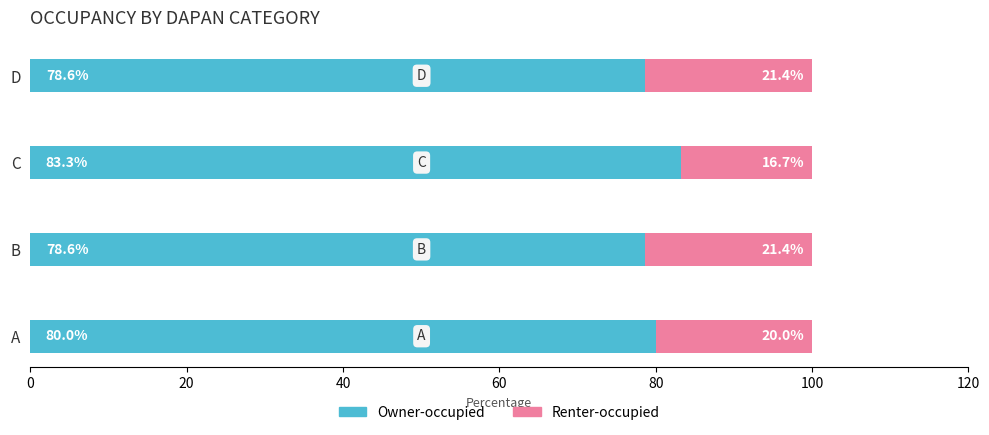

The Owner-occupied series shows 80.0 at A. True or false?

True